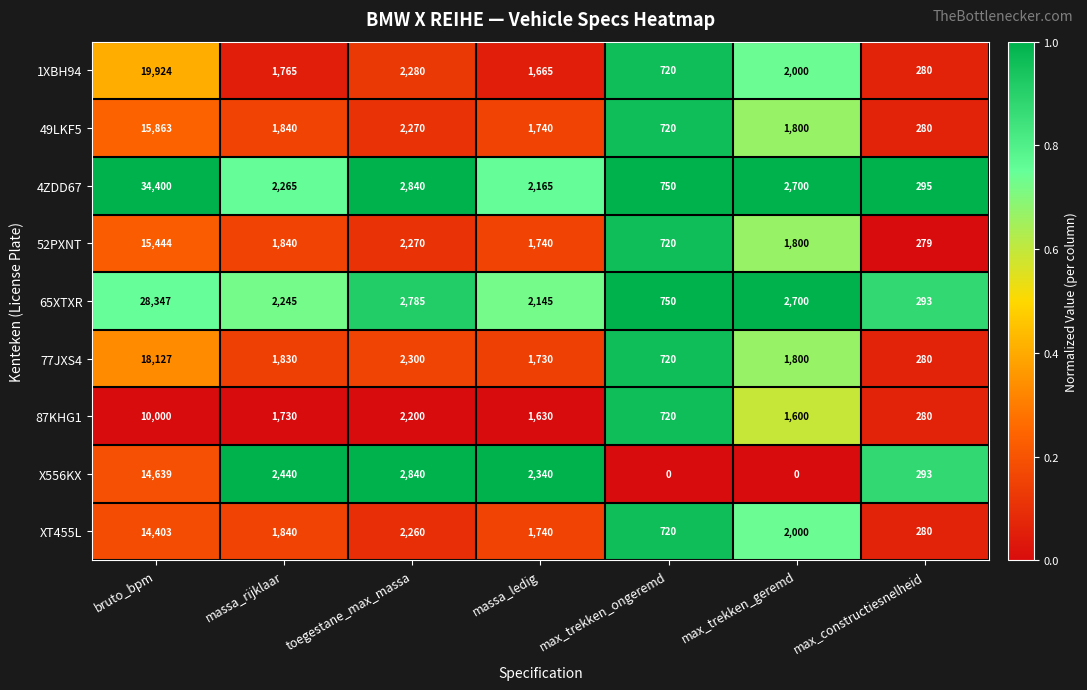

Which category has the highest value in the 4ZDD67 series?

bruto_bpm